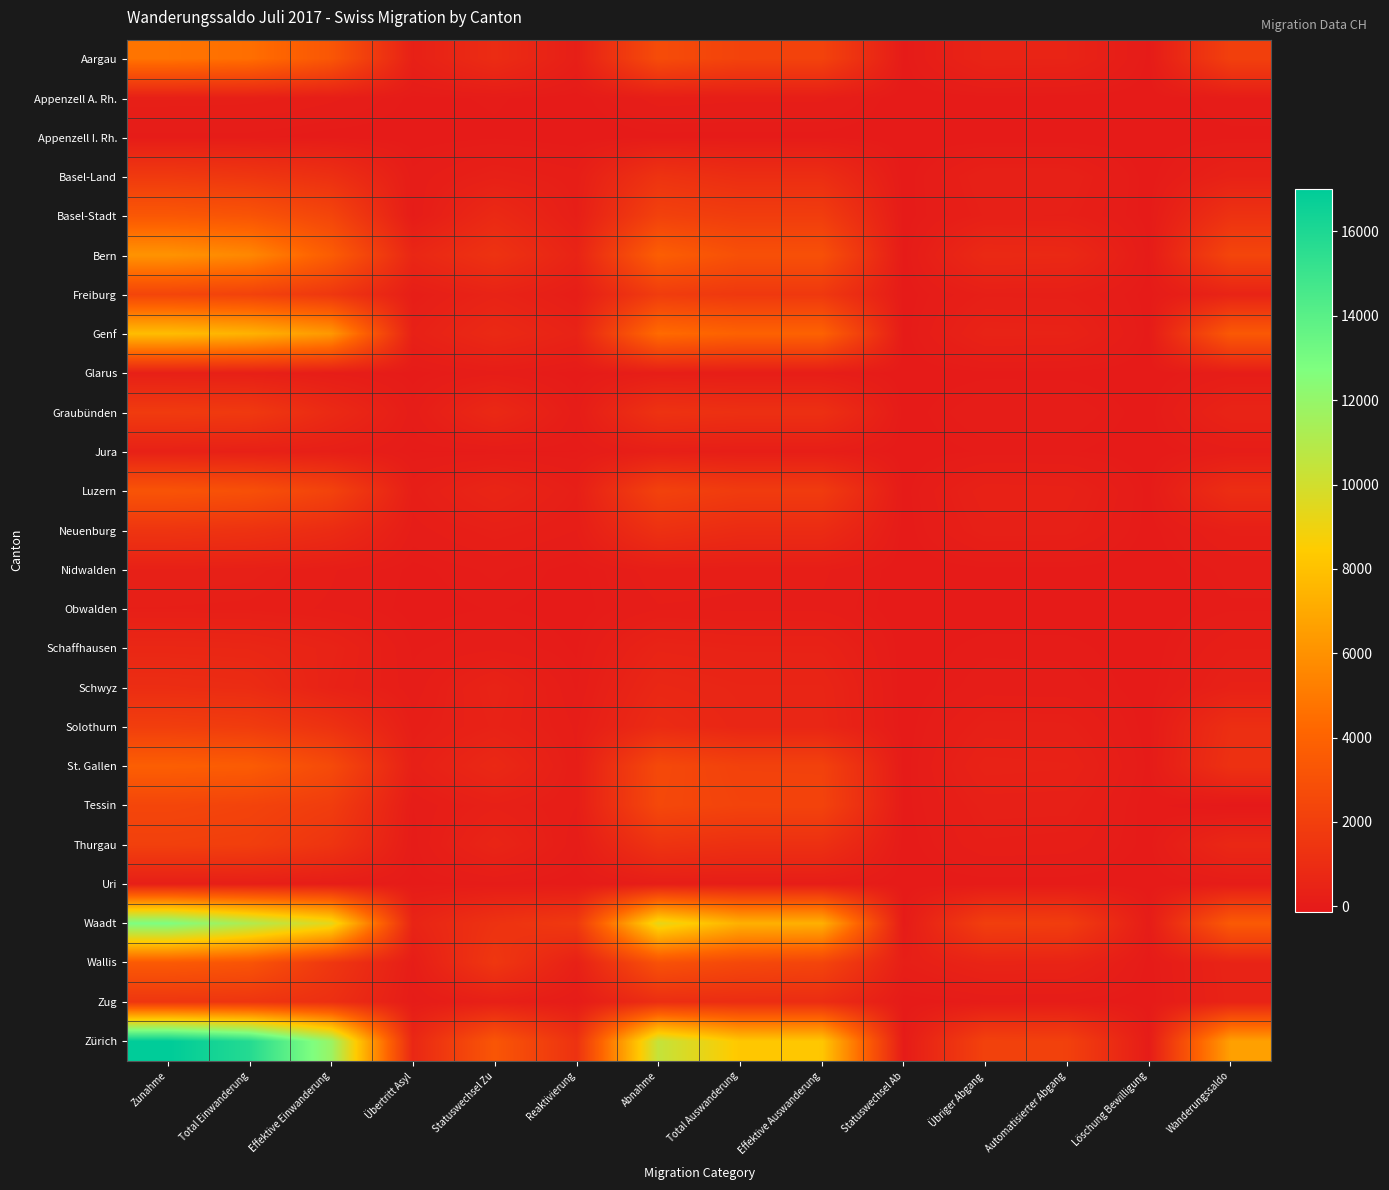

Reading left to right, list all the values displayed in this chart.

Aargau: Zunahme=4765	Total Einwanderung=4543	Effektive Einwanderung=3296	Übertritt Asyl=305	Statuswechsel Zu=942	Reaktivierung=222	Abnahme=2714	Total Auswanderung=2211	Effektive Auswanderung=2195	Statuswechsel Ab=16	Übriger Abgang=503	Automatisierter Abgang=479	Löschung Bewilligung=24	Wanderungssaldo=2051
Appenzell A. Rh.: Zunahme=255	Total Einwanderung=241	Effektive Einwanderung=163	Übertritt Asyl=28	Statuswechsel Zu=50	Reaktivierung=14	Abnahme=178	Total Auswanderung=157	Effektive Auswanderung=157	Statuswechsel Ab=0	Übriger Abgang=21	Automatisierter Abgang=14	Löschung Bewilligung=7	Wanderungssaldo=77
Appenzell I. Rh.: Zunahme=56	Total Einwanderung=56	Effektive Einwanderung=13	Übertritt Asyl=8	Statuswechsel Zu=35	Reaktivierung=0	Abnahme=26	Total Auswanderung=26	Effektive Auswanderung=25	Statuswechsel Ab=1	Übriger Abgang=0	Automatisierter Abgang=0	Löschung Bewilligung=0	Wanderungssaldo=30
Basel-Land: Zunahme=1701	Total Einwanderung=1527	Effektive Einwanderung=1142	Übertritt Asyl=99	Statuswechsel Zu=286	Reaktivierung=174	Abnahme=1331	Total Auswanderung=1020	Effektive Auswanderung=1019	Statuswechsel Ab=1	Übriger Abgang=311	Automatisierter Abgang=306	Löschung Bewilligung=5	Wanderungssaldo=370
Basel-Stadt: Zunahme=3388	Total Einwanderung=3191	Effektive Einwanderung=2340	Übertritt Asyl=58	Statuswechsel Zu=793	Reaktivierung=197	Abnahme=2132	Total Auswanderung=1879	Effektive Auswanderung=1872	Statuswechsel Ab=7	Übriger Abgang=253	Automatisierter Abgang=240	Löschung Bewilligung=13	Wanderungssaldo=1256
Bern: Zunahme=6095	Total Einwanderung=5612	Effektive Einwanderung=3662	Übertritt Asyl=652	Statuswechsel Zu=1298	Reaktivierung=483	Abnahme=3747	Total Auswanderung=2952	Effektive Auswanderung=2942	Statuswechsel Ab=10	Übriger Abgang=795	Automatisierter Abgang=753	Löschung Bewilligung=42	Wanderungssaldo=2348
Freiburg: Zunahme=2338	Total Einwanderung=2184	Effektive Einwanderung=1568	Übertritt Asyl=166	Statuswechsel Zu=450	Reaktivierung=154	Abnahme=1860	Total Auswanderung=1628	Effektive Auswanderung=1626	Statuswechsel Ab=2	Übriger Abgang=232	Automatisierter Abgang=218	Löschung Bewilligung=14	Wanderungssaldo=478
Genf: Zunahme=7825	Total Einwanderung=7402	Effektive Einwanderung=6295	Übertritt Asyl=316	Statuswechsel Zu=791	Reaktivierung=423	Abnahme=4385	Total Auswanderung=3944	Effektive Auswanderung=3939	Statuswechsel Ab=5	Übriger Abgang=441	Automatisierter Abgang=420	Löschung Bewilligung=21	Wanderungssaldo=3440
Glarus: Zunahme=269	Total Einwanderung=255	Effektive Einwanderung=121	Übertritt Asyl=19	Statuswechsel Zu=115	Reaktivierung=14	Abnahme=159	Total Auswanderung=133	Effektive Auswanderung=133	Statuswechsel Ab=0	Übriger Abgang=26	Automatisierter Abgang=26	Löschung Bewilligung=0	Wanderungssaldo=110
Graubünden: Zunahme=1765	Total Einwanderung=1669	Effektive Einwanderung=818	Übertritt Asyl=96	Statuswechsel Zu=755	Reaktivierung=96	Abnahme=1285	Total Auswanderung=1152	Effektive Auswanderung=1146	Statuswechsel Ab=6	Übriger Abgang=133	Automatisierter Abgang=123	Löschung Bewilligung=10	Wanderungssaldo=480
Jura: Zunahme=330	Total Einwanderung=290	Effektive Einwanderung=210	Übertritt Asyl=39	Statuswechsel Zu=41	Reaktivierung=40	Abnahme=222	Total Auswanderung=170	Effektive Auswanderung=169	Statuswechsel Ab=1	Übriger Abgang=52	Automatisierter Abgang=51	Löschung Bewilligung=1	Wanderungssaldo=108
Luzern: Zunahme=3177	Total Einwanderung=2961	Effektive Einwanderung=2201	Übertritt Asyl=190	Statuswechsel Zu=570	Reaktivierung=216	Abnahme=2156	Total Auswanderung=1788	Effektive Auswanderung=1778	Statuswechsel Ab=10	Übriger Abgang=368	Automatisierter Abgang=347	Löschung Bewilligung=21	Wanderungssaldo=1021
Neuenburg: Zunahme=1422	Total Einwanderung=1279	Effektive Einwanderung=919	Übertritt Asyl=110	Statuswechsel Zu=250	Reaktivierung=143	Abnahme=1192	Total Auswanderung=907	Effektive Auswanderung=903	Statuswechsel Ab=4	Übriger Abgang=285	Automatisierter Abgang=271	Löschung Bewilligung=14	Wanderungssaldo=230
Nidwalden: Zunahme=288	Total Einwanderung=270	Effektive Einwanderung=154	Übertritt Asyl=26	Statuswechsel Zu=90	Reaktivierung=18	Abnahme=191	Total Auswanderung=161	Effektive Auswanderung=161	Statuswechsel Ab=0	Übriger Abgang=30	Automatisierter Abgang=30	Löschung Bewilligung=0	Wanderungssaldo=97
Obwalden: Zunahme=206	Total Einwanderung=193	Effektive Einwanderung=130	Übertritt Asyl=15	Statuswechsel Zu=48	Reaktivierung=13	Abnahme=137	Total Auswanderung=130	Effektive Auswanderung=130	Statuswechsel Ab=0	Übriger Abgang=7	Automatisierter Abgang=5	Löschung Bewilligung=2	Wanderungssaldo=69
Schaffhausen: Zunahme=669	Total Einwanderung=635	Effektive Einwanderung=442	Übertritt Asyl=66	Statuswechsel Zu=127	Reaktivierung=34	Abnahme=461	Total Auswanderung=396	Effektive Auswanderung=391	Statuswechsel Ab=5	Übriger Abgang=65	Automatisierter Abgang=62	Löschung Bewilligung=3	Wanderungssaldo=208
Schwyz: Zunahme=998	Total Einwanderung=930	Effektive Einwanderung=390	Übertritt Asyl=93	Statuswechsel Zu=447	Reaktivierung=68	Abnahme=669	Total Auswanderung=557	Effektive Auswanderung=557	Statuswechsel Ab=0	Übriger Abgang=112	Automatisierter Abgang=104	Löschung Bewilligung=8	Wanderungssaldo=329
Solothurn: Zunahme=1947	Total Einwanderung=1817	Effektive Einwanderung=1250	Übertritt Asyl=175	Statuswechsel Zu=392	Reaktivierung=130	Abnahme=872	Total Auswanderung=603	Effektive Auswanderung=599	Statuswechsel Ab=4	Übriger Abgang=269	Automatisierter Abgang=260	Löschung Bewilligung=9	Wanderungssaldo=1075
St. Gallen: Zunahme=3761	Total Einwanderung=3617	Effektive Einwanderung=2616	Übertritt Asyl=268	Statuswechsel Zu=733	Reaktivierung=144	Abnahme=2555	Total Auswanderung=2142	Effektive Auswanderung=2134	Statuswechsel Ab=8	Übriger Abgang=413	Automatisierter Abgang=387	Löschung Bewilligung=26	Wanderungssaldo=1206
Tessin: Zunahme=2376	Total Einwanderung=2230	Effektive Einwanderung=1863	Übertritt Asyl=77	Statuswechsel Zu=290	Reaktivierung=146	Abnahme=2500	Total Auswanderung=2229	Effektive Auswanderung=2212	Statuswechsel Ab=17	Übriger Abgang=271	Automatisierter Abgang=265	Löschung Bewilligung=6	Wanderungssaldo=-124
Thurgau: Zunahme=2060	Total Einwanderung=1975	Effektive Einwanderung=1397	Übertritt Asyl=48	Statuswechsel Zu=530	Reaktivierung=85	Abnahme=1355	Total Auswanderung=1155	Effektive Auswanderung=1150	Statuswechsel Ab=5	Übriger Abgang=200	Automatisierter Abgang=184	Löschung Bewilligung=16	Wanderungssaldo=705
Uri: Zunahme=200	Total Einwanderung=194	Effektive Einwanderung=112	Übertritt Asyl=24	Statuswechsel Zu=58	Reaktivierung=6	Abnahme=140	Total Auswanderung=128	Effektive Auswanderung=128	Statuswechsel Ab=0	Übriger Abgang=12	Automatisierter Abgang=12	Löschung Bewilligung=0	Wanderungssaldo=60
Waadt: Zunahme=12791	Total Einwanderung=11128	Effektive Einwanderung=9345	Übertritt Asyl=495	Statuswechsel Zu=1288	Reaktivierung=1663	Abnahme=9279	Total Auswanderung=7307	Effektive Auswanderung=7288	Statuswechsel Ab=19	Übriger Abgang=1972	Automatisierter Abgang=1887	Löschung Bewilligung=85	Wanderungssaldo=3512
Wallis: Zunahme=3507	Total Einwanderung=3195	Effektive Einwanderung=1533	Übertritt Asyl=126	Statuswechsel Zu=1536	Reaktivierung=312	Abnahme=3035	Total Auswanderung=2528	Effektive Auswanderung=2305	Statuswechsel Ab=223	Übriger Abgang=507	Automatisierter Abgang=490	Löschung Bewilligung=17	Wanderungssaldo=472
Zug: Zunahme=1484	Total Einwanderung=1435	Effektive Einwanderung=1116	Übertritt Asyl=58	Statuswechsel Zu=261	Reaktivierung=49	Abnahme=1040	Total Auswanderung=977	Effektive Auswanderung=976	Statuswechsel Ab=1	Übriger Abgang=63	Automatisierter Abgang=58	Löschung Bewilligung=5	Wanderungssaldo=444
Zürich: Zunahme=17011	Total Einwanderung=15758	Effektive Einwanderung=11819	Übertritt Asyl=665	Statuswechsel Zu=3274	Reaktivierung=1253	Abnahme=10403	Total Auswanderung=8266	Effektive Auswanderung=8242	Statuswechsel Ab=24	Übriger Abgang=2137	Automatisierter Abgang=2082	Löschung Bewilligung=55	Wanderungssaldo=6608